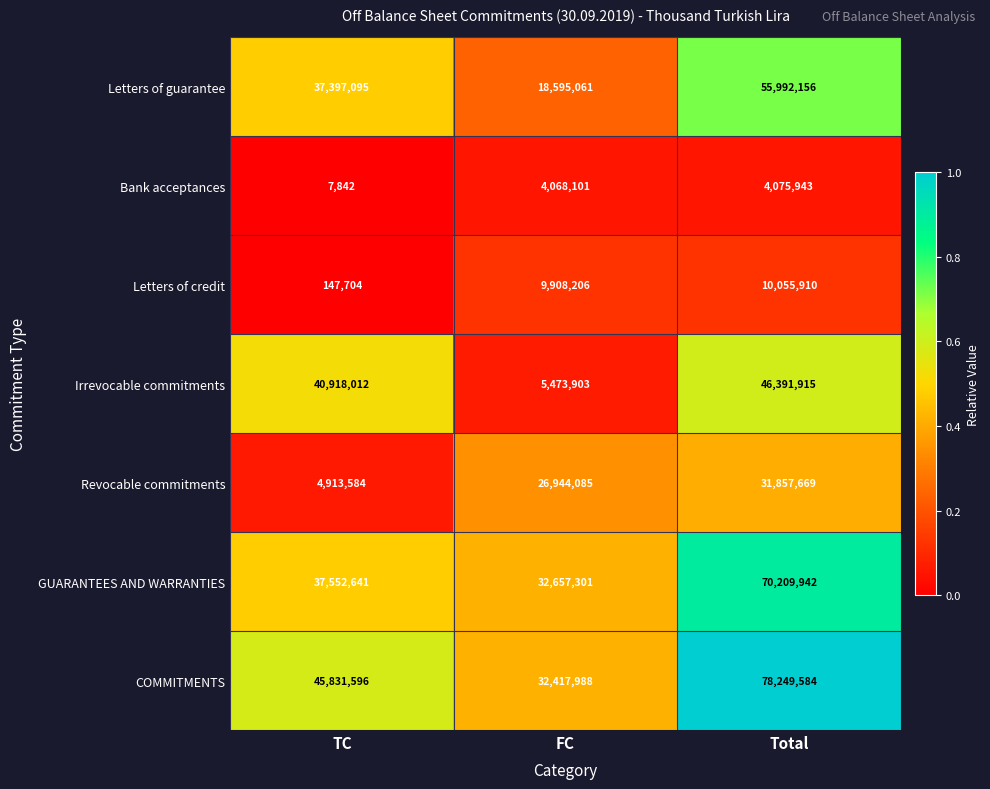

Which label corresponds to the largest value in the chart?

Total